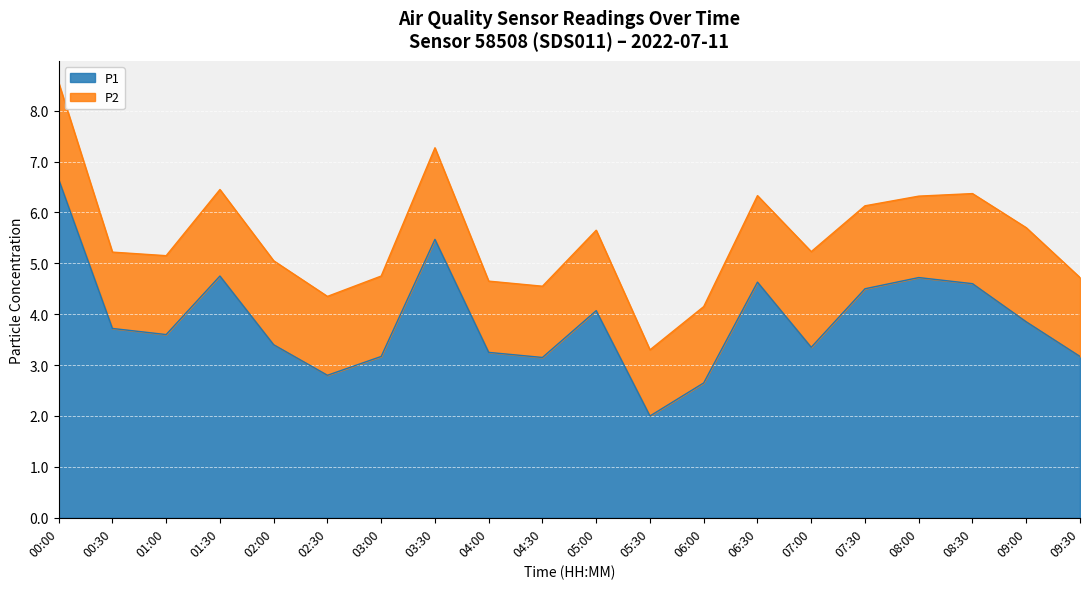

What is the sum of the values at 09:00 and 08:30?

8.4